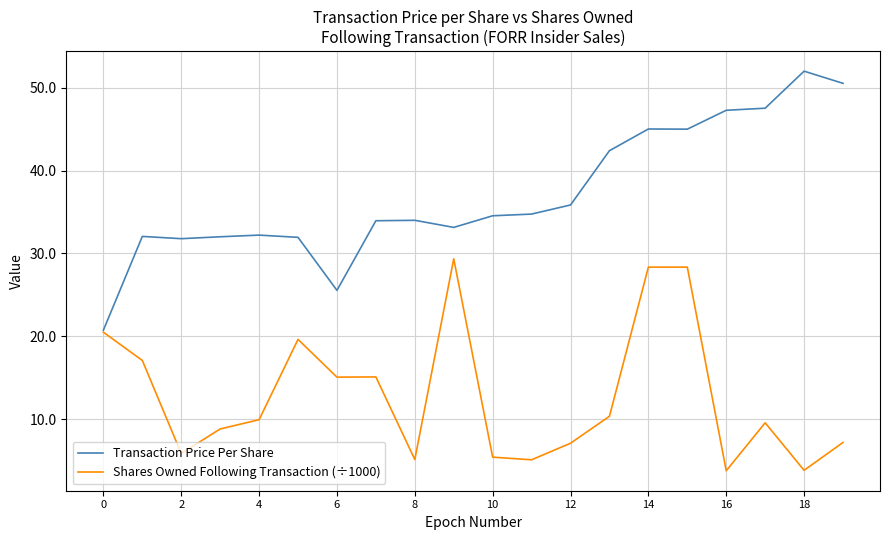

Which series has the widest spread of values?

Transaction Price Per Share